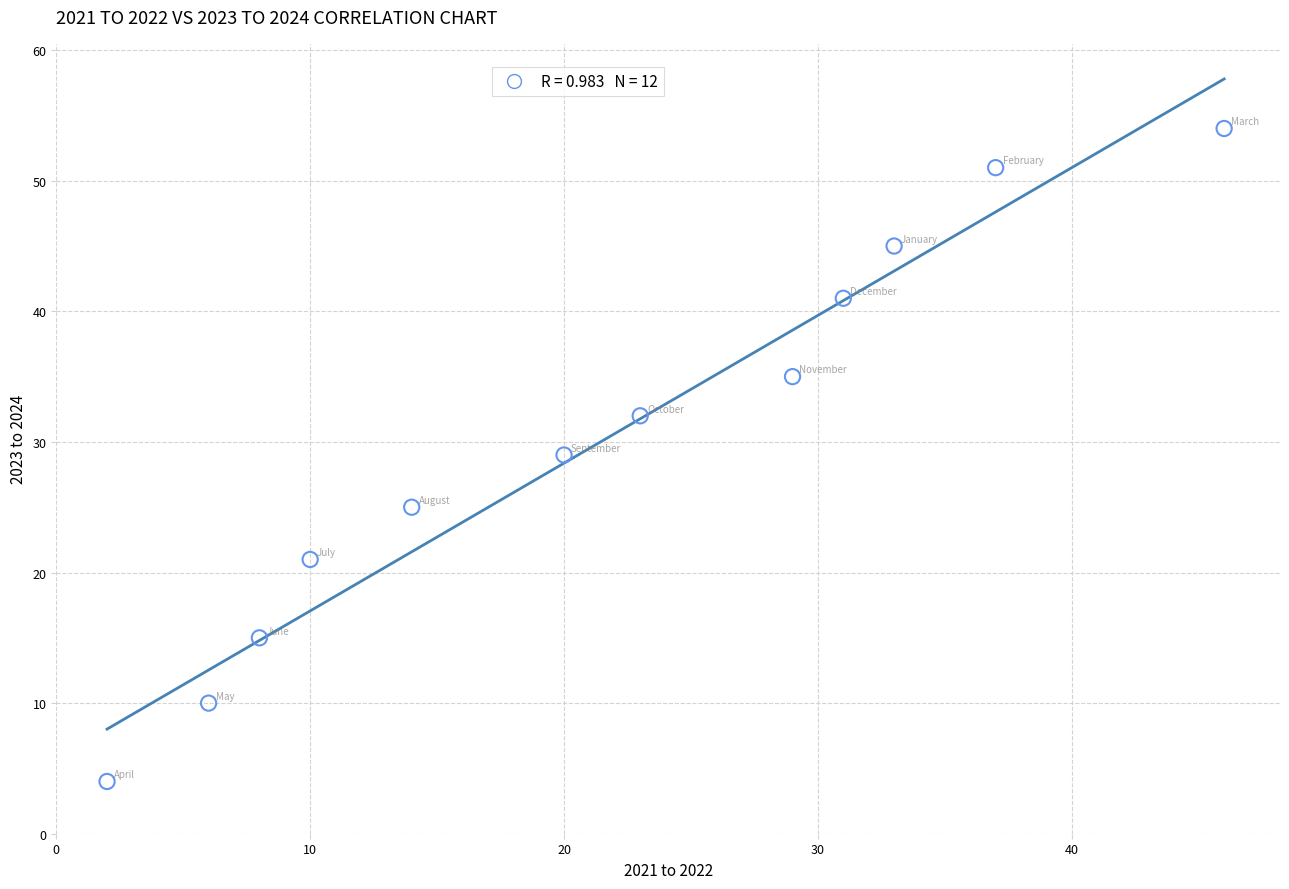

What is the range of Y values (max minus min)?

50